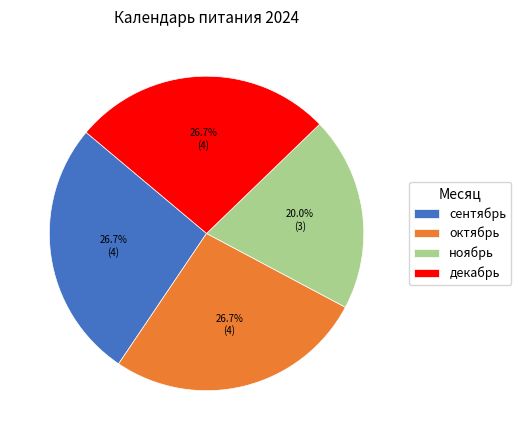

To the nearest percent, what portion does сентябрь represent?

27%